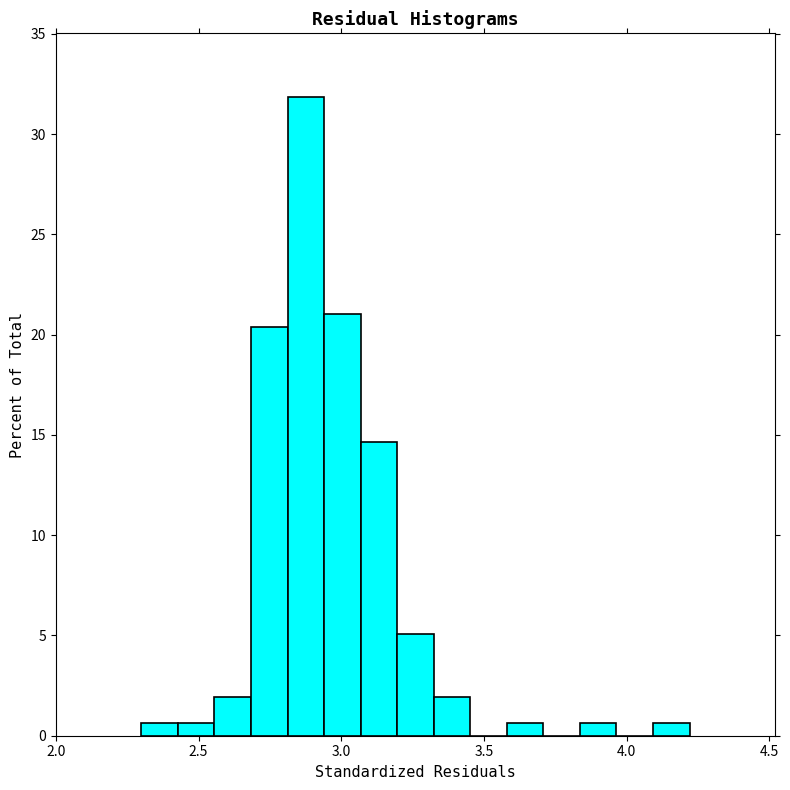

Read against the x-axis, roughly where is the centre of the tallest bar?

2.90